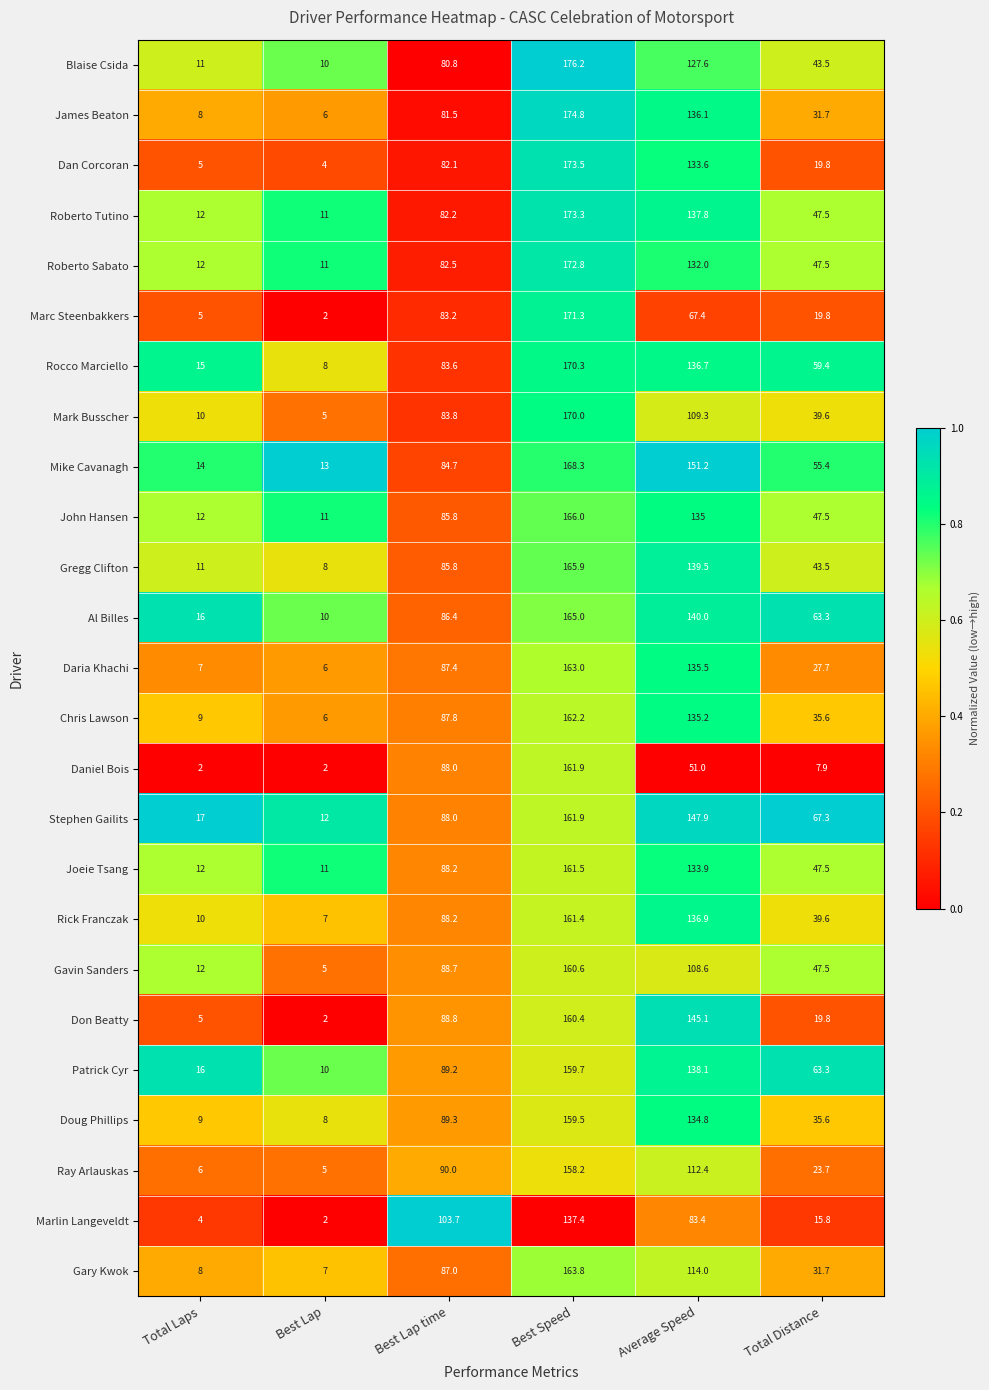

Between Best Lap time and Best Speed, which series saw the biggest shift?

Blaise Csida